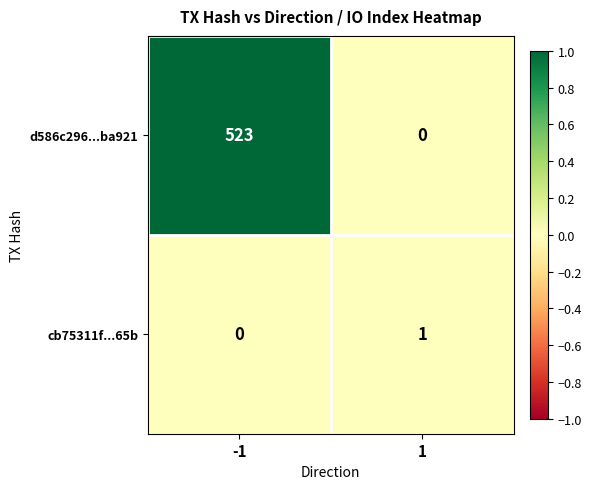

Rank the series by their average value, from highest to lowest.

d586c296...ba921, cb75311f...65b